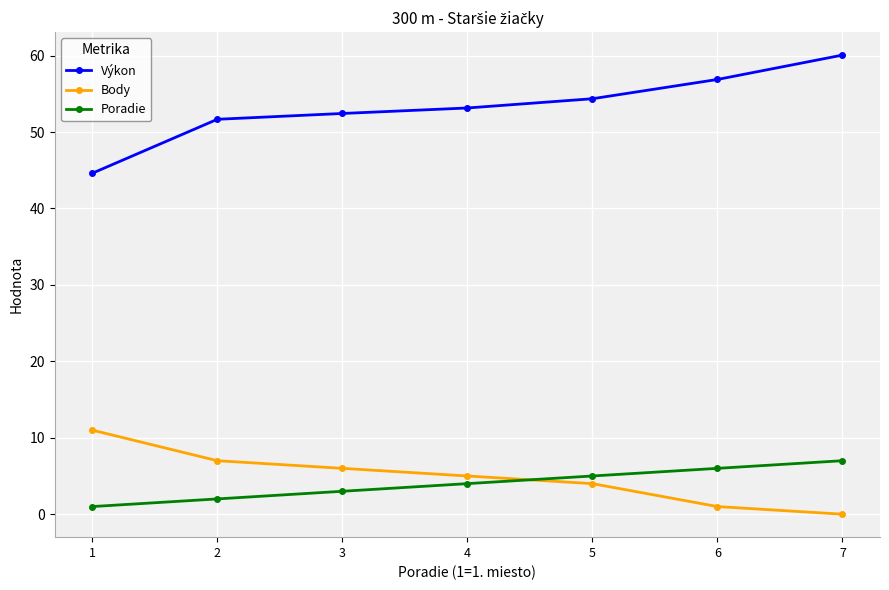

True or false: Výkon and Body intersect in this chart.

False